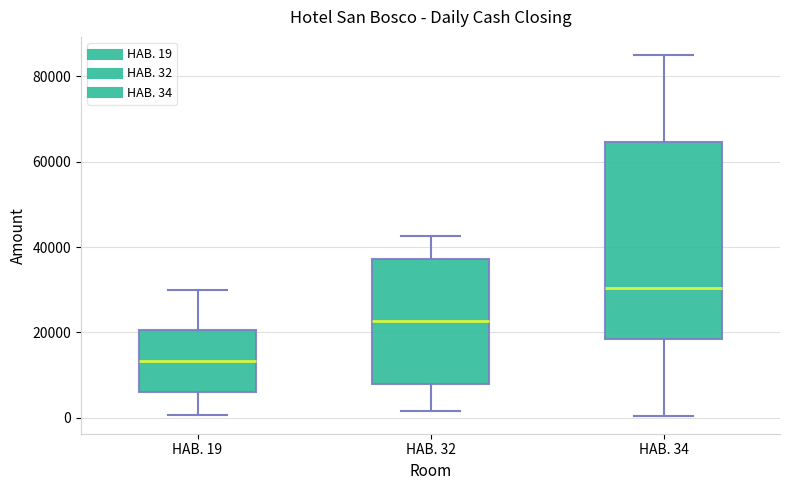

Reading left to right, read every box against the y-axis: the position of its median line, the range the box covers, and the ends of its whiskers. The values are not printed on the chart, so give them approximately, as read against the axis.

HAB. 19: median 14000, box 6000 to 20000, whiskers 0 to 30000
HAB. 32: median 22000, box 8000 to 38000, whiskers 2000 to 42000
HAB. 34: median 30000, box 18000 to 64000, whiskers 0 to 86000